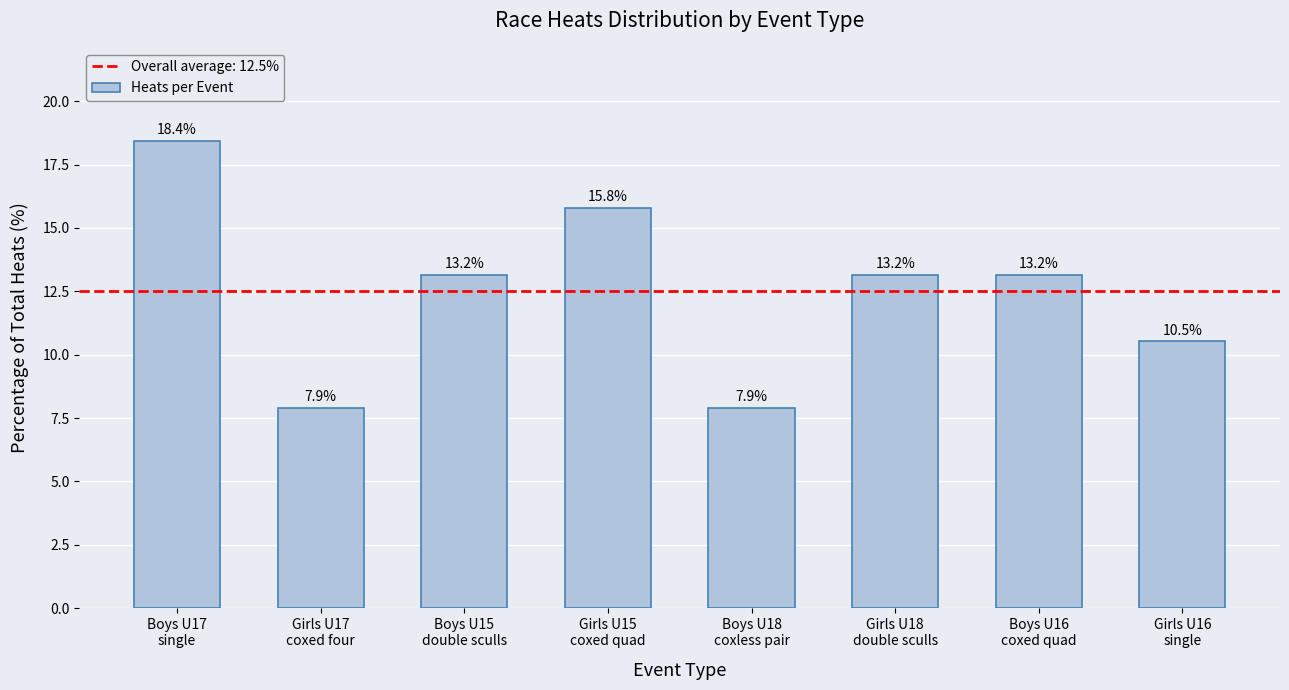

What is the label of the 1st bar from the right?

Girls U16
single